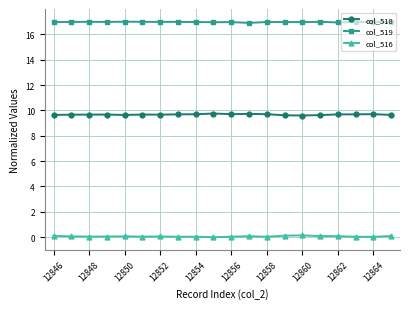

Which series has the largest total across all categories?

col_519